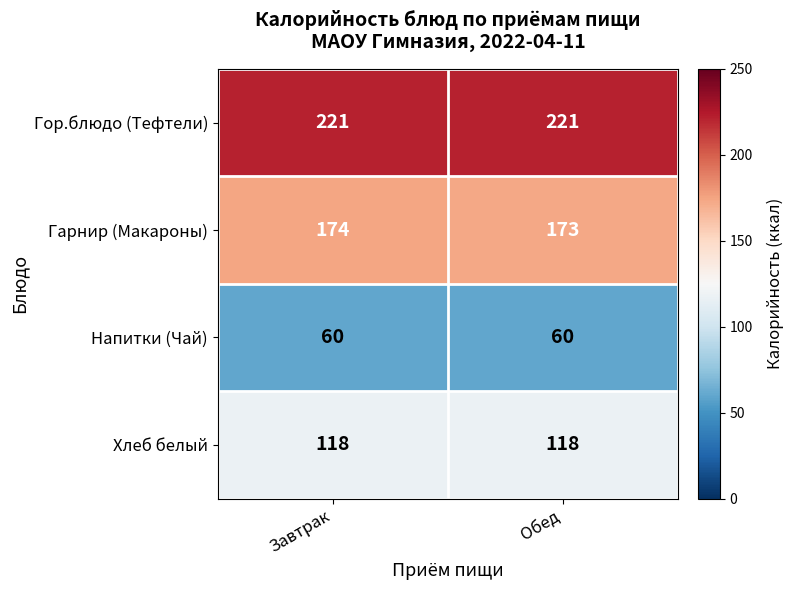

What is the sum of all Хлеб белый values?

236